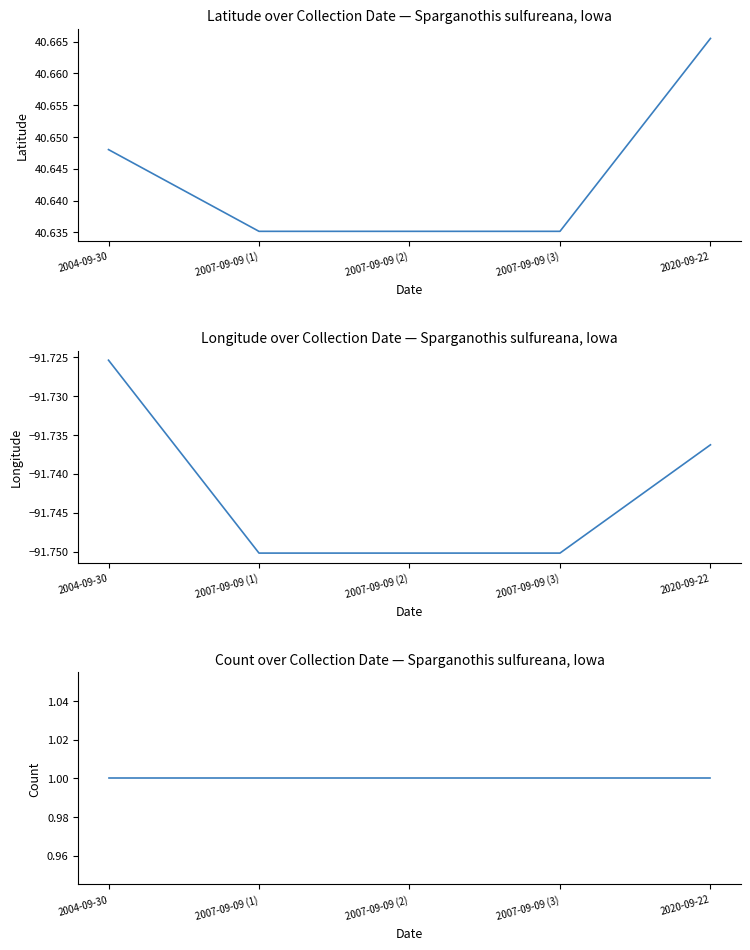

List the series in order of their peak value, highest first.

Latitude, Count, Longitude